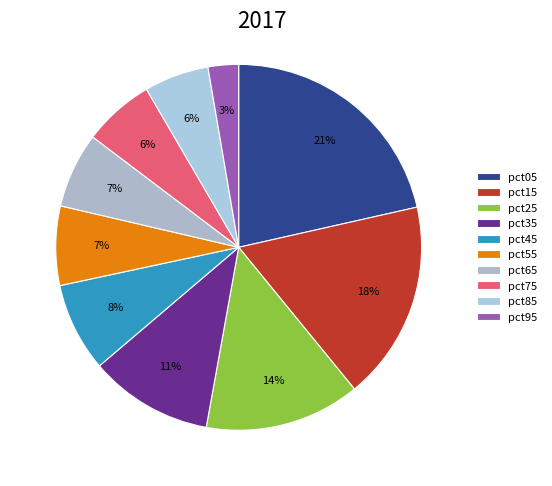

Does pct35 represent more than half of the total?

No